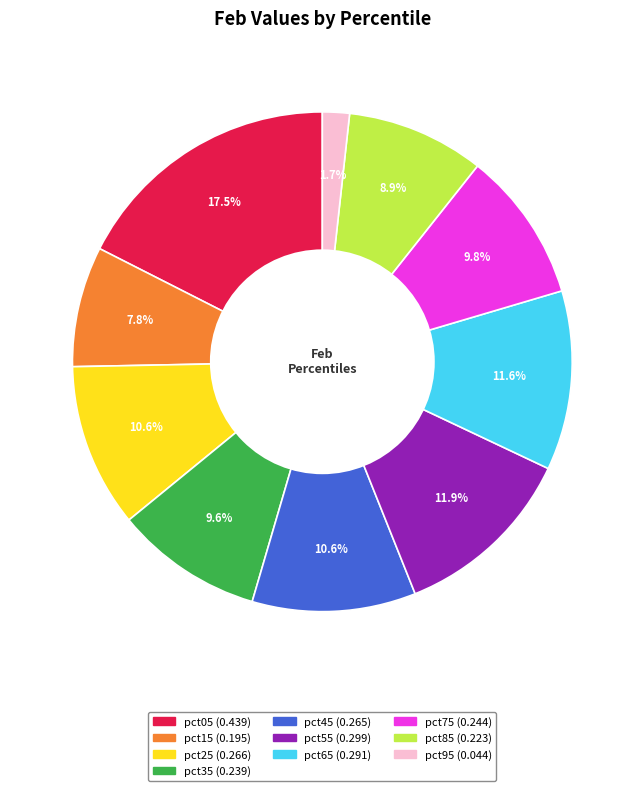

How many slices are in this pie chart?

10